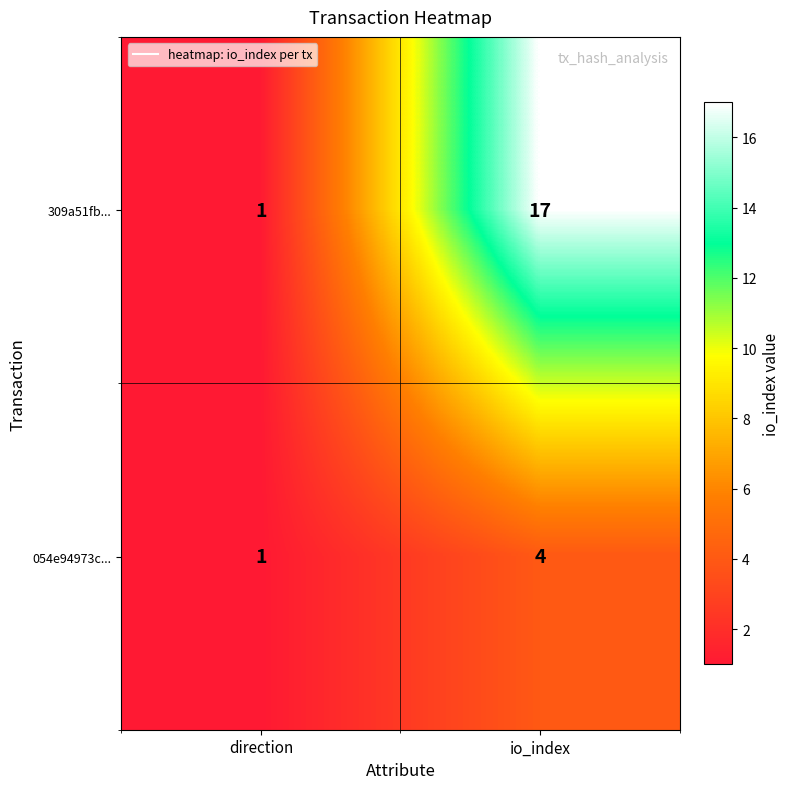

What is the sum of the 054e94973c... values at direction and io_index?

5